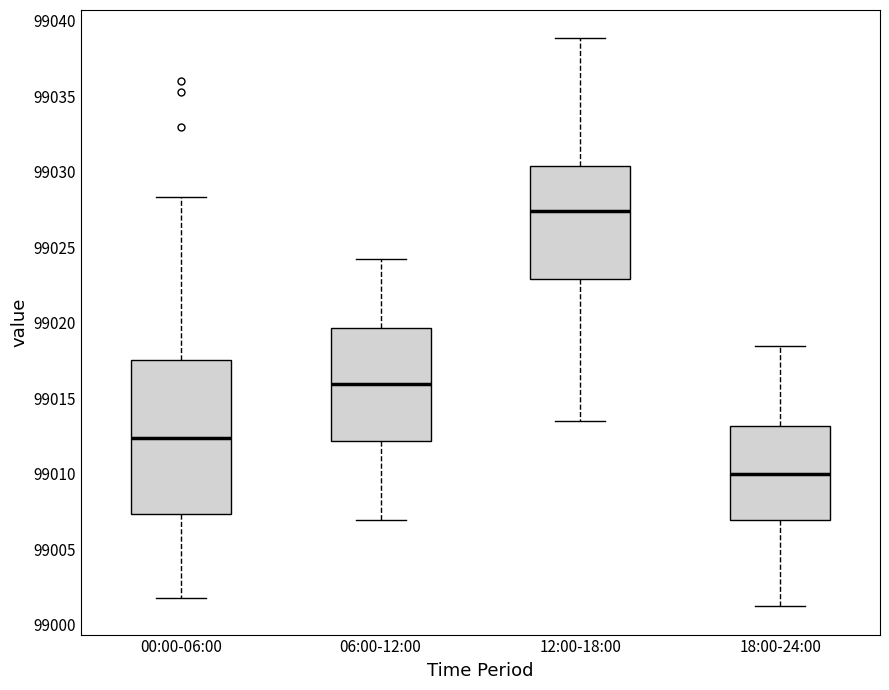

Which box is the tallest, from its lower edge to its upper edge?

00:00-06:00